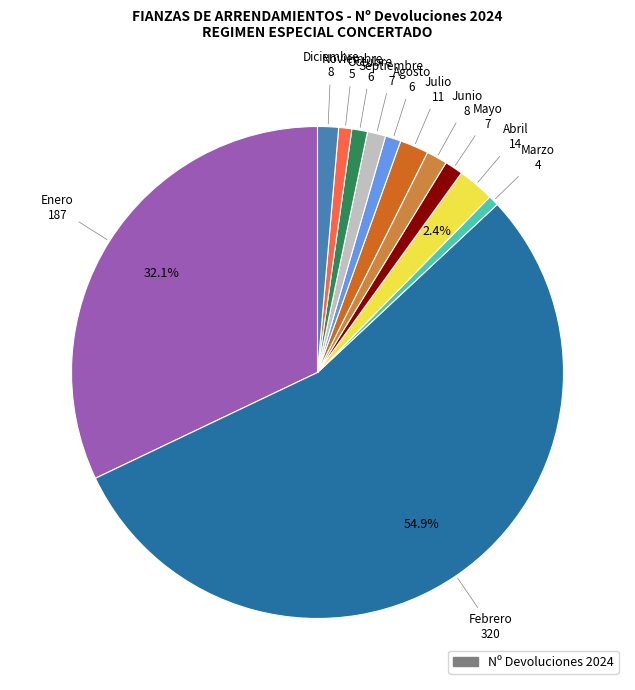

How many slices are in this pie chart?

12